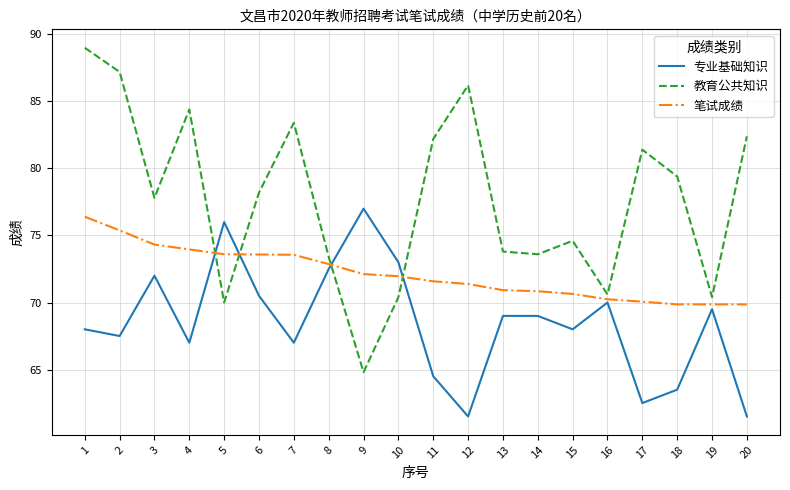

What is the difference between the highest and lowest values at 5?

6.0